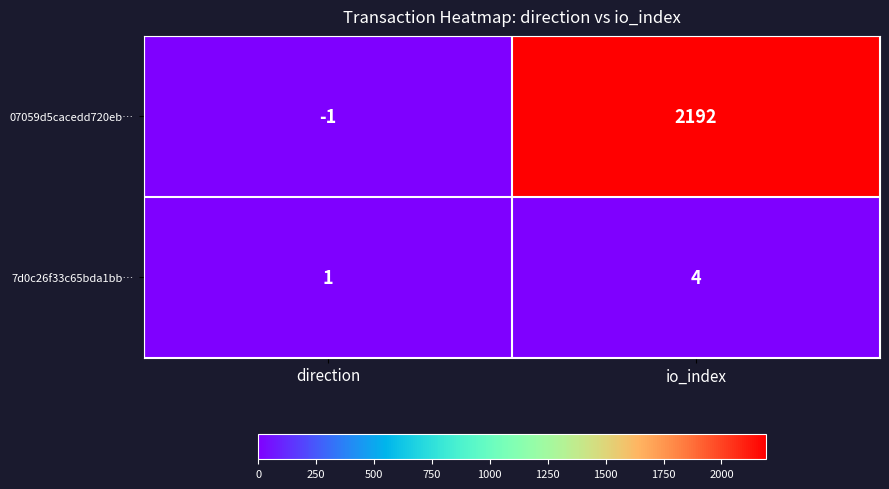

What is the spread (max minus min) of values at direction?

2